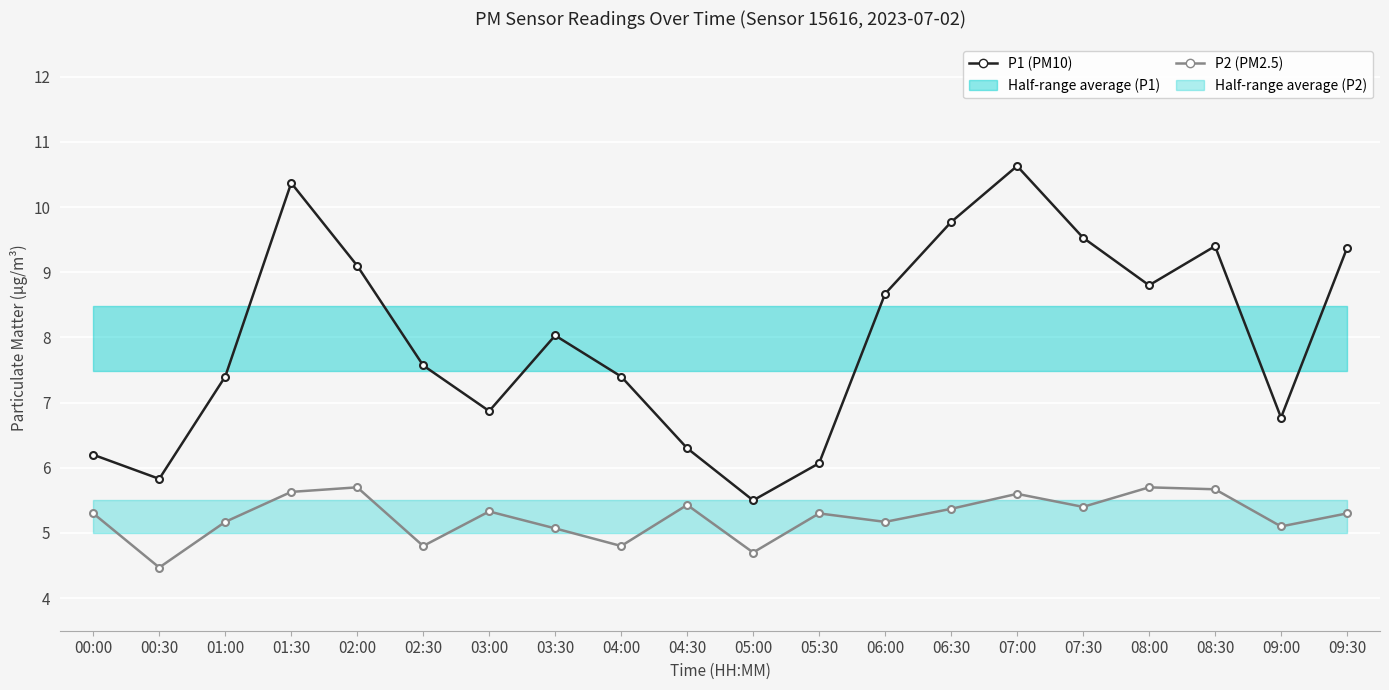

Is the value of P1 (PM10) at 05:30 greater than the value of P2 (PM2.5) at 05:00?

Yes